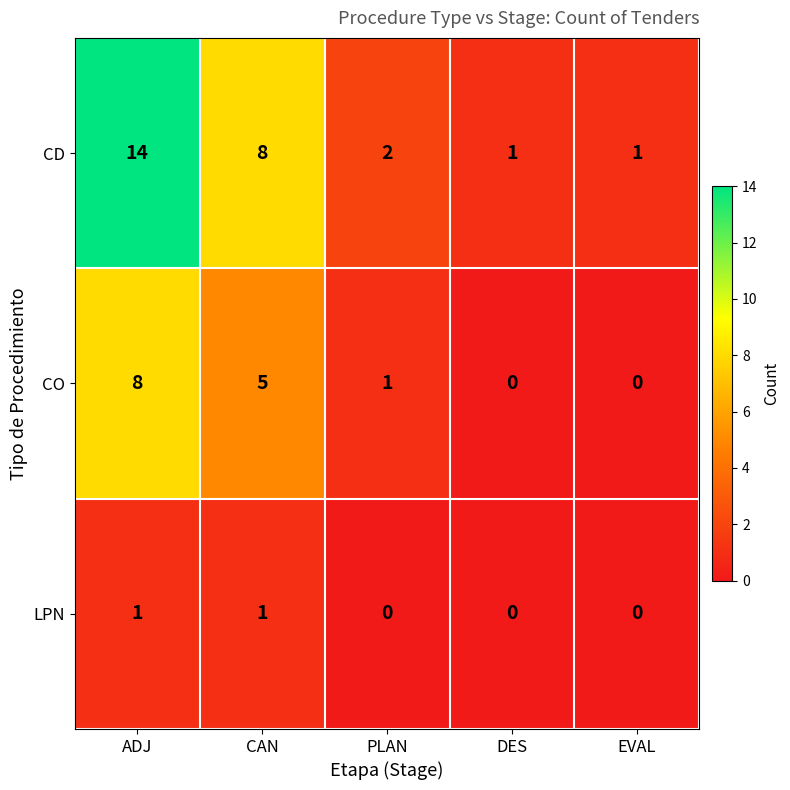

Rank the series at ADJ from lowest to highest value.

LPN, CO, CD